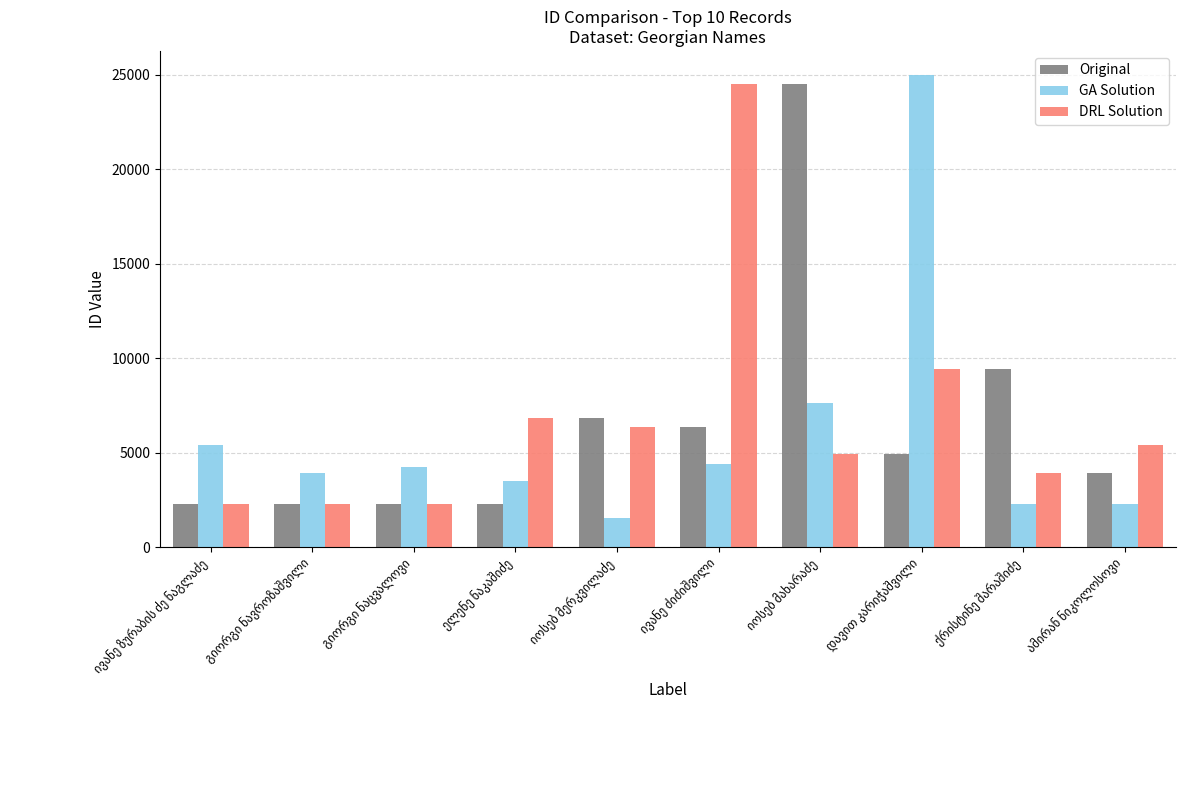

What is the sum of all GA Solution values?

60119